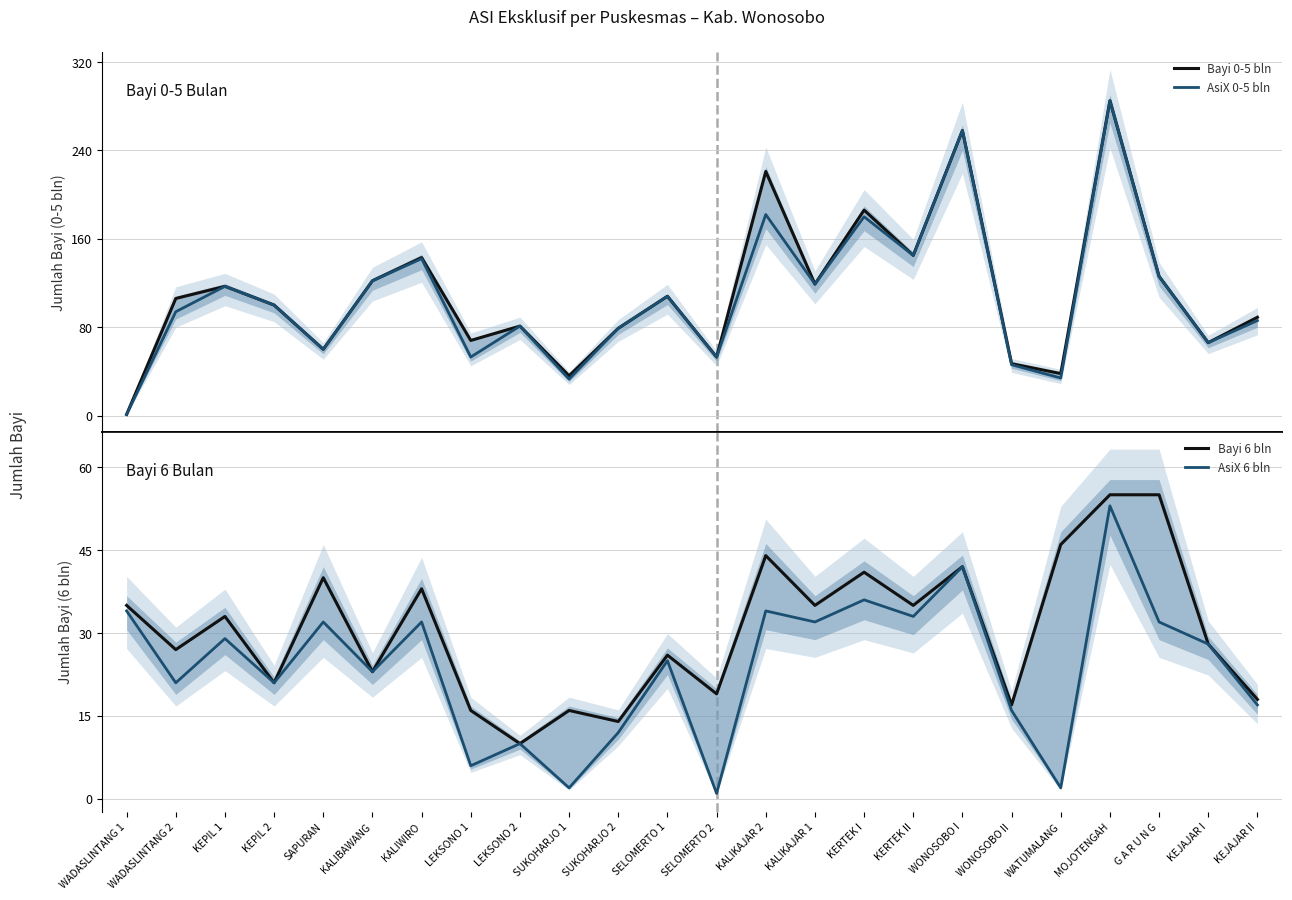

Between MOJOTENGAH and SAPURAN, which is larger?

MOJOTENGAH